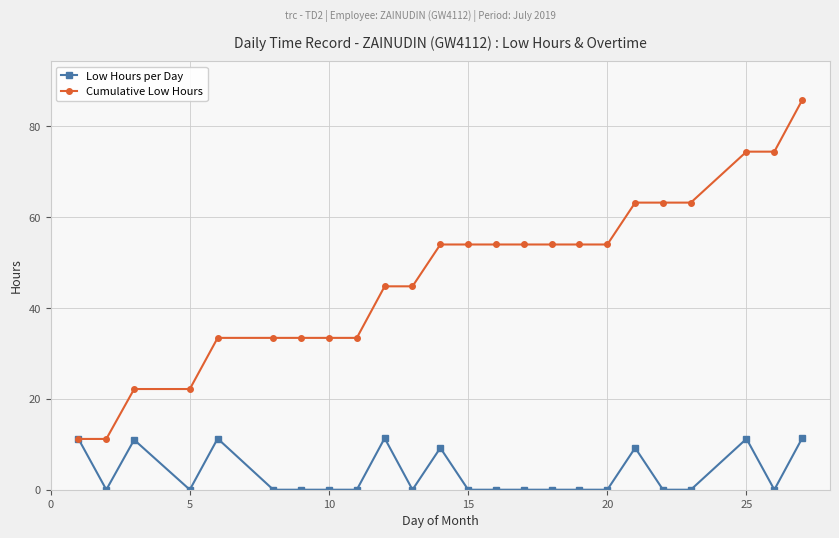

Which series has the largest range (max minus min)?

Cumulative Low Hours